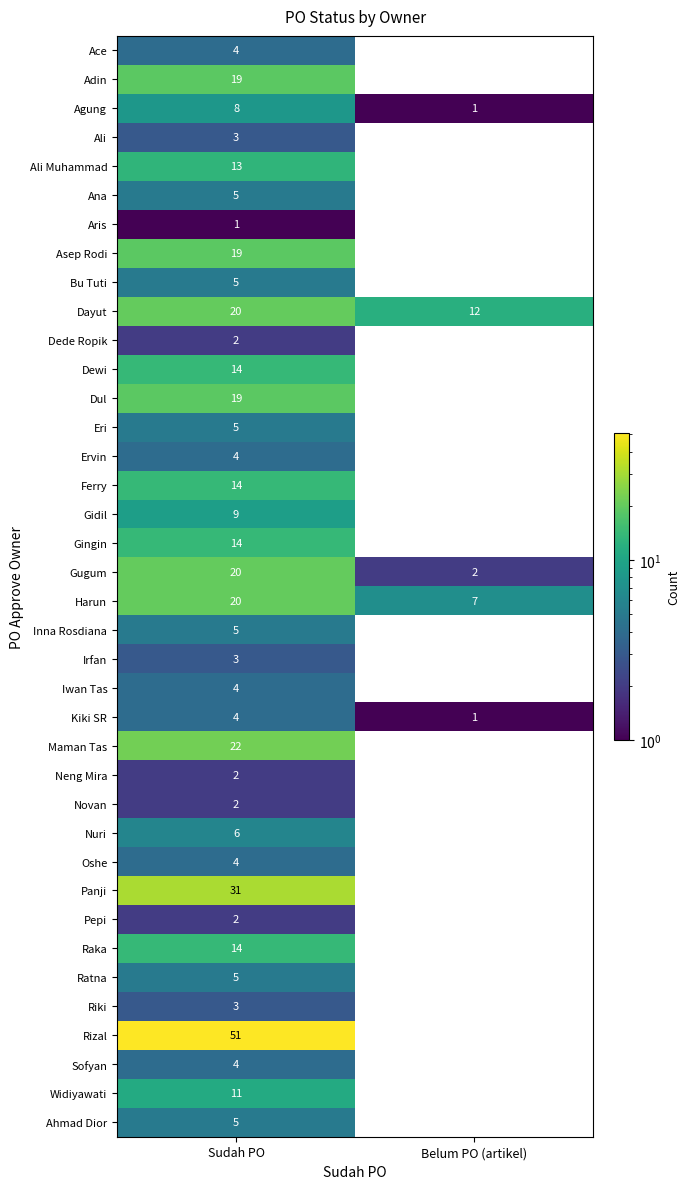

The Ahmad Dior series shows 0 at Belum PO (artikel). True or false?

True